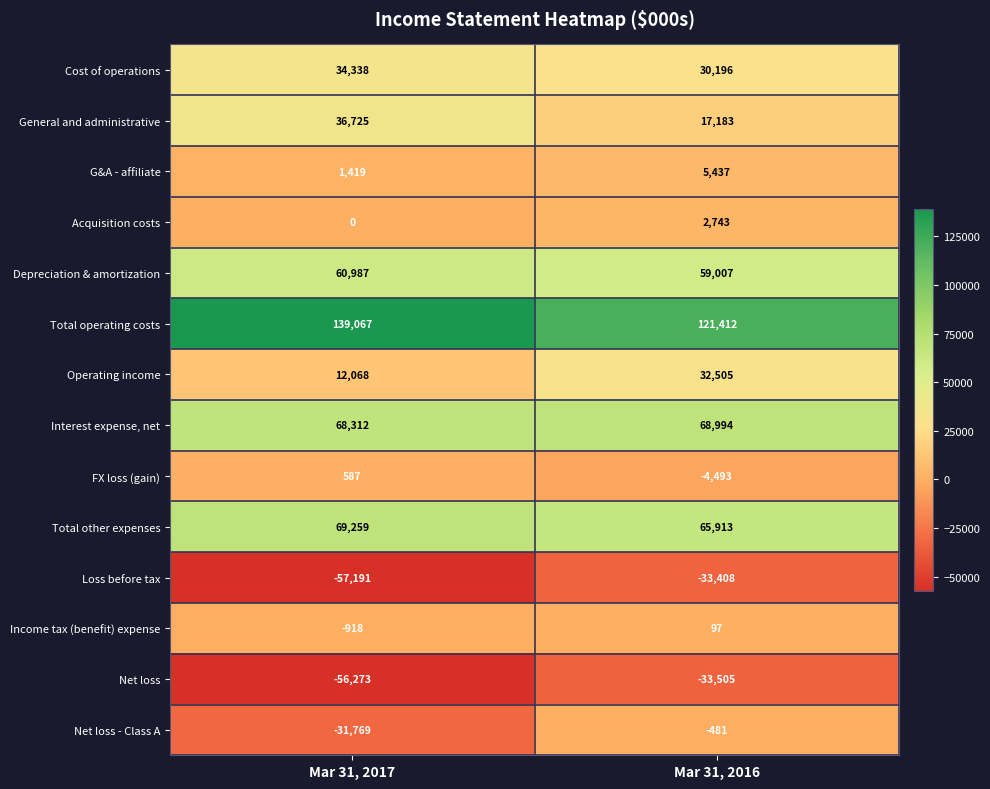

Count the number of categories in the chart.

2